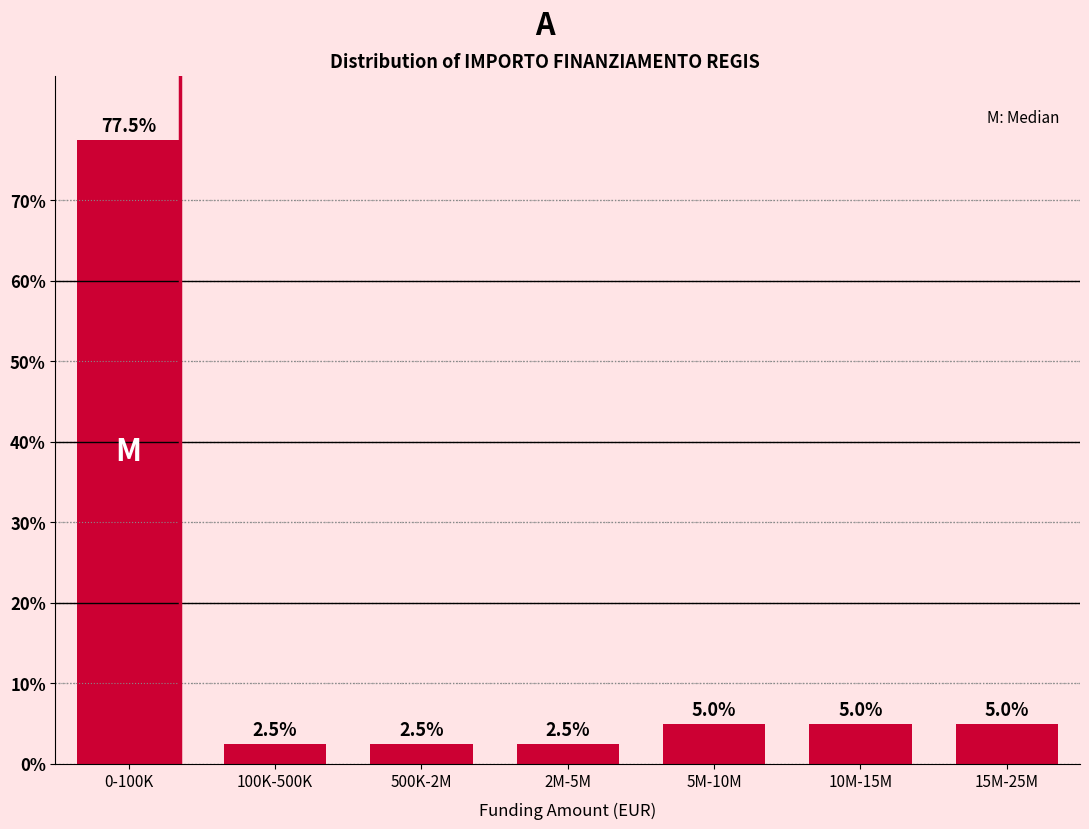

Reading left to right, what are all the values shown in this chart?

77.5	2.5	2.5	2.5	5.0	5.0	5.0